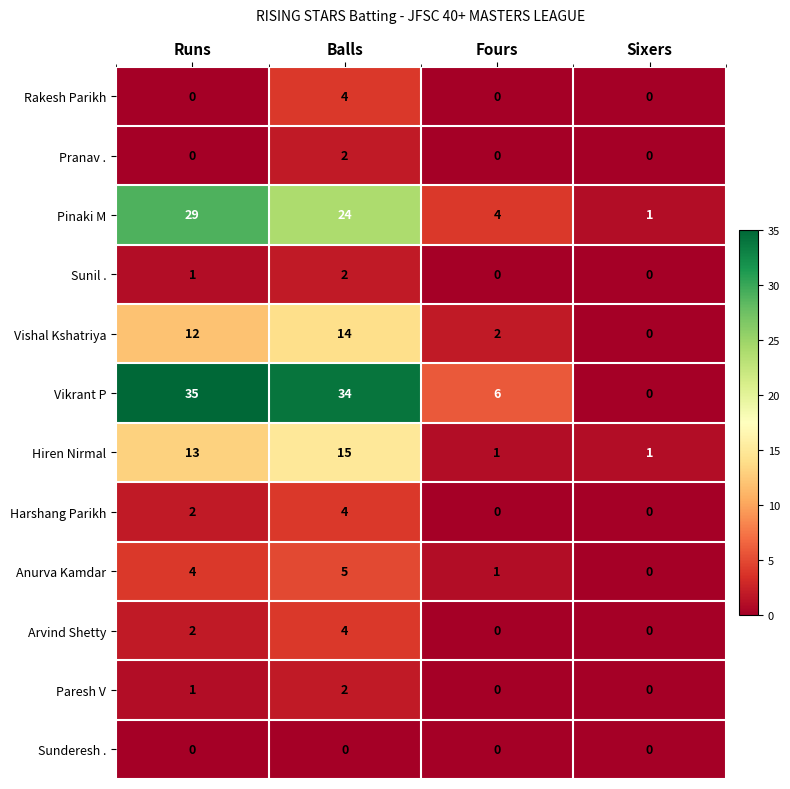

The Sunil . series shows 1 at Balls. True or false?

False